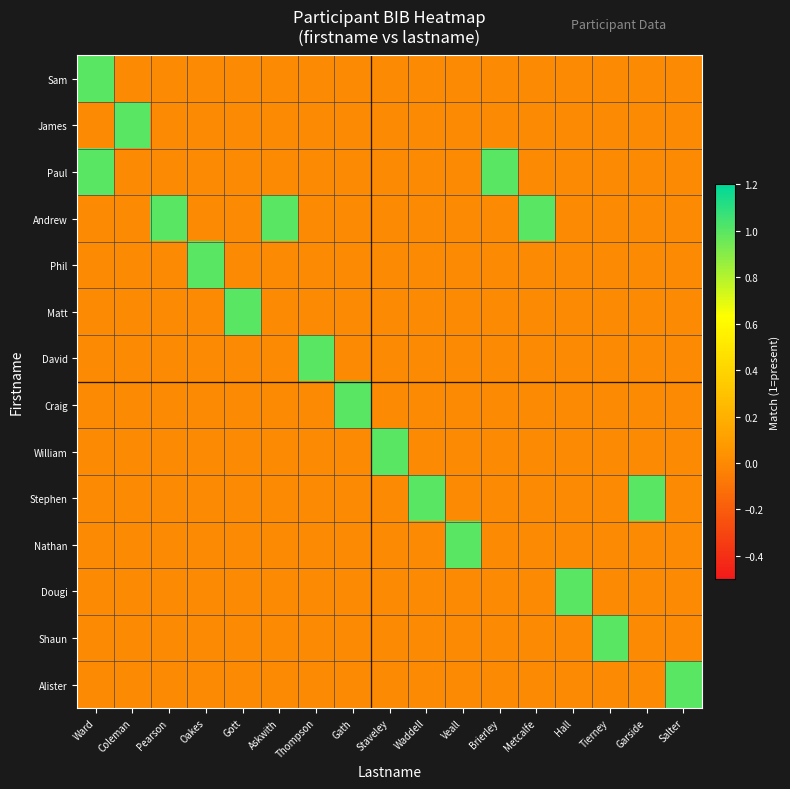

At how many categories does at least one series exceed 0?

17